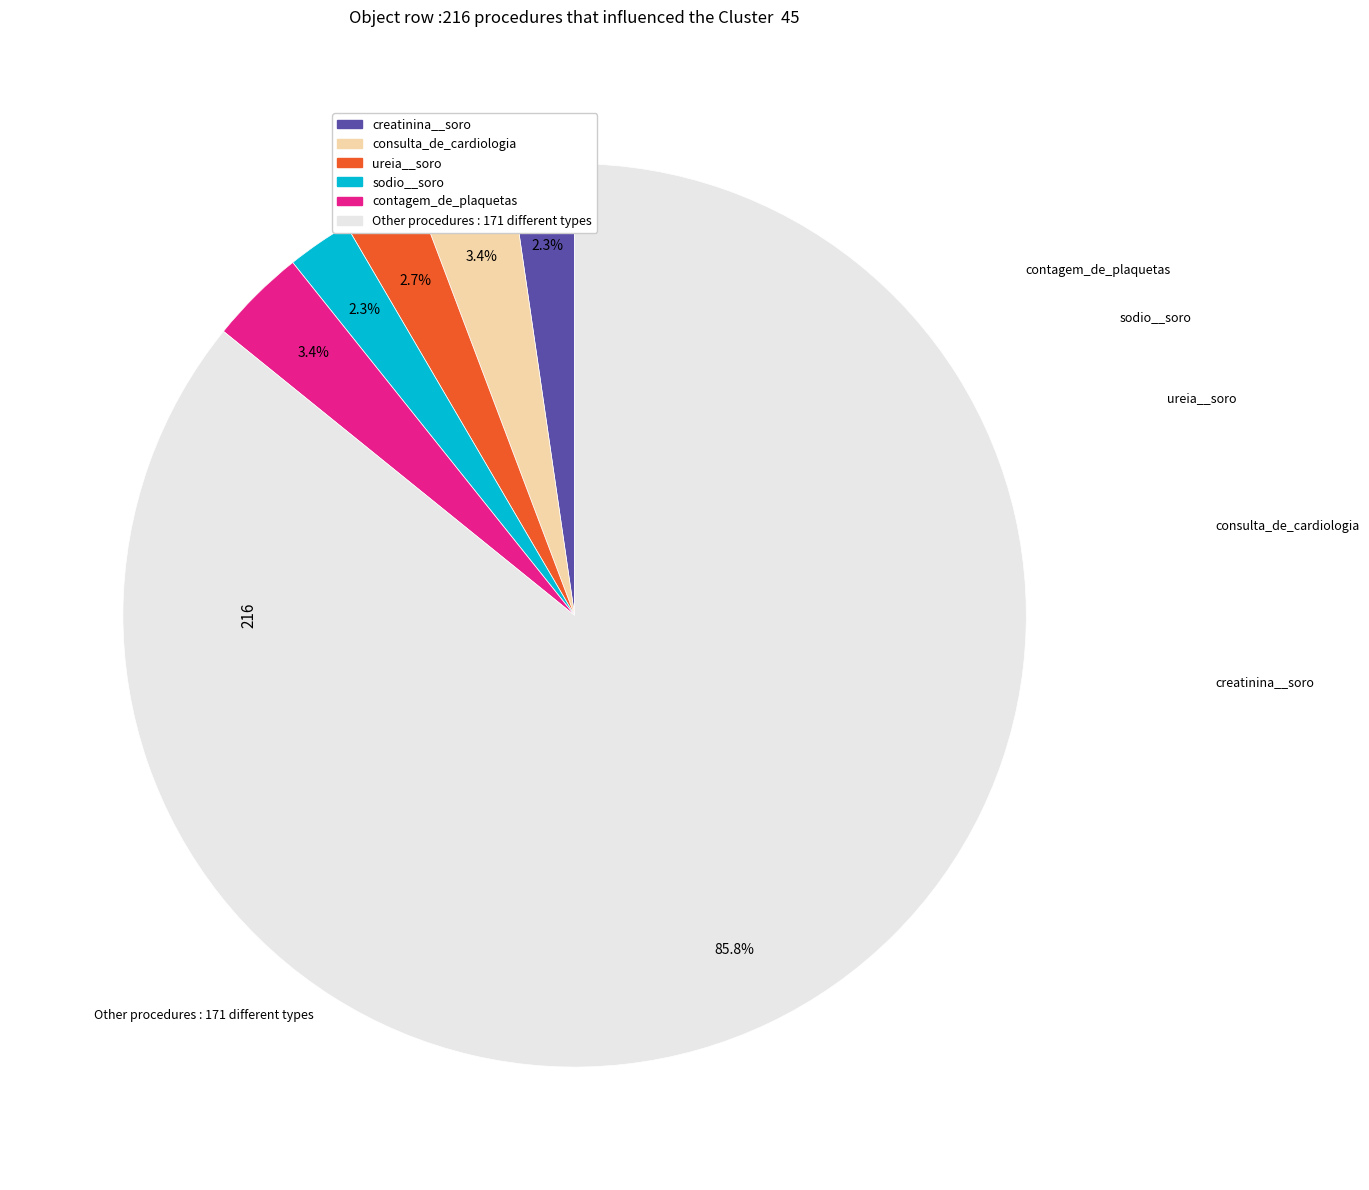

Is there any slice that represents more than half of the pie?

Yes